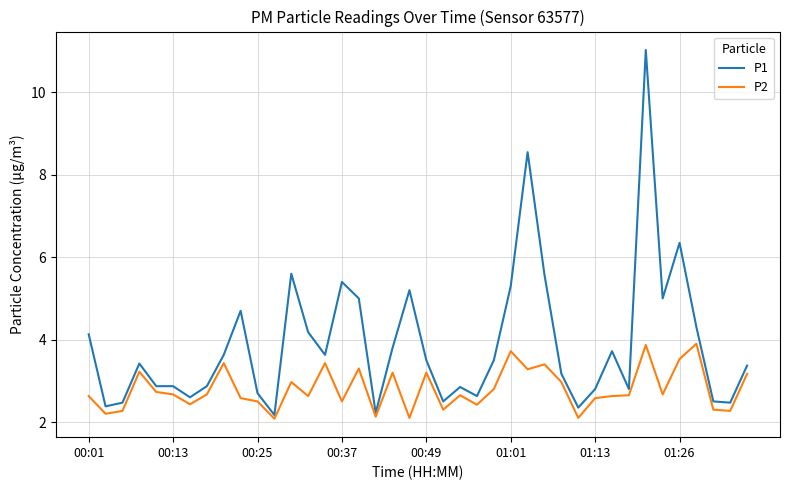

Which series has the largest total across all categories?

P1